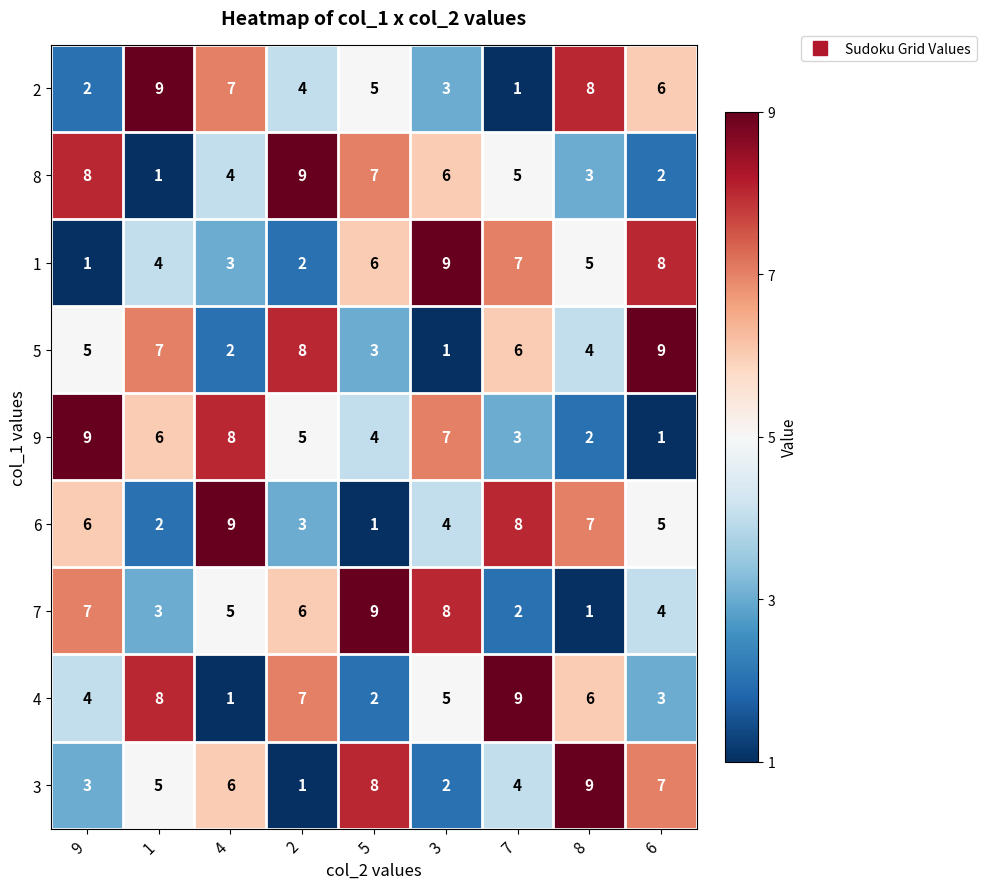

What is the total value across all series at 2?

45